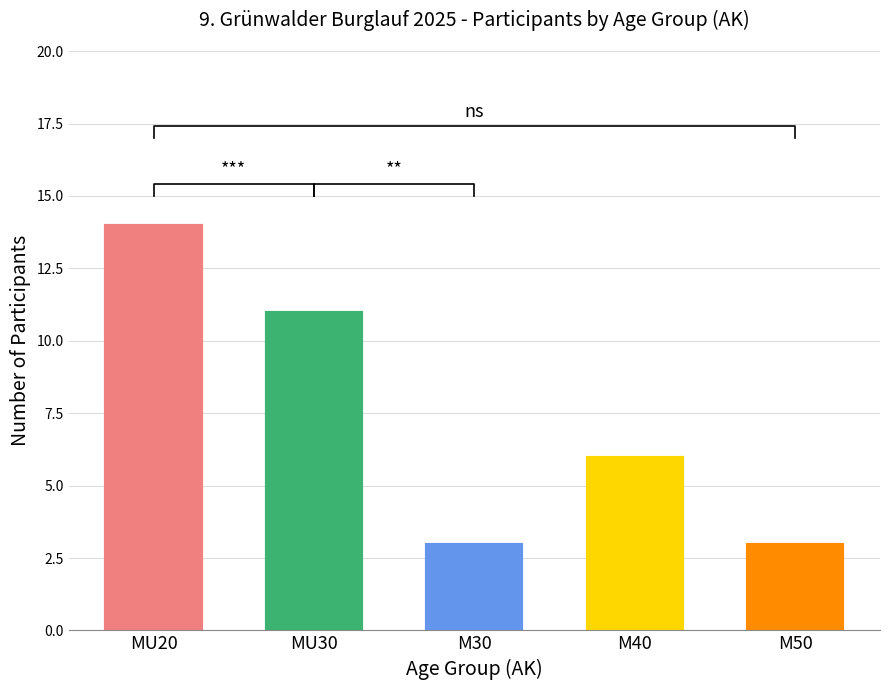

Which category has the lowest value across all series?

M30